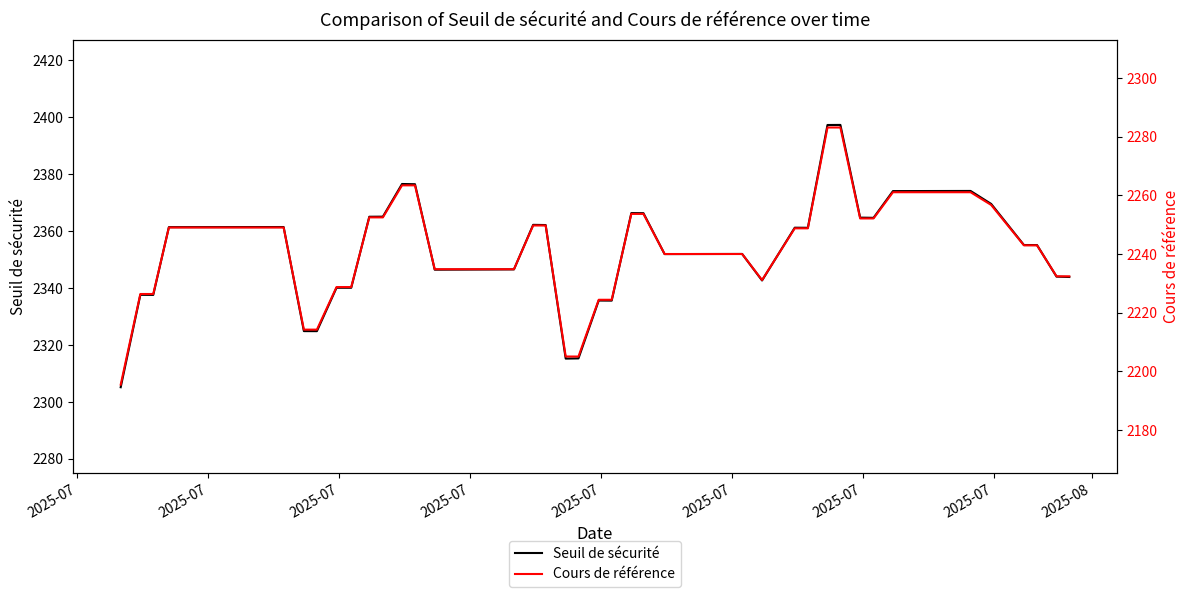

How many interior local peaks does the Seuil de sécurité series have?

10